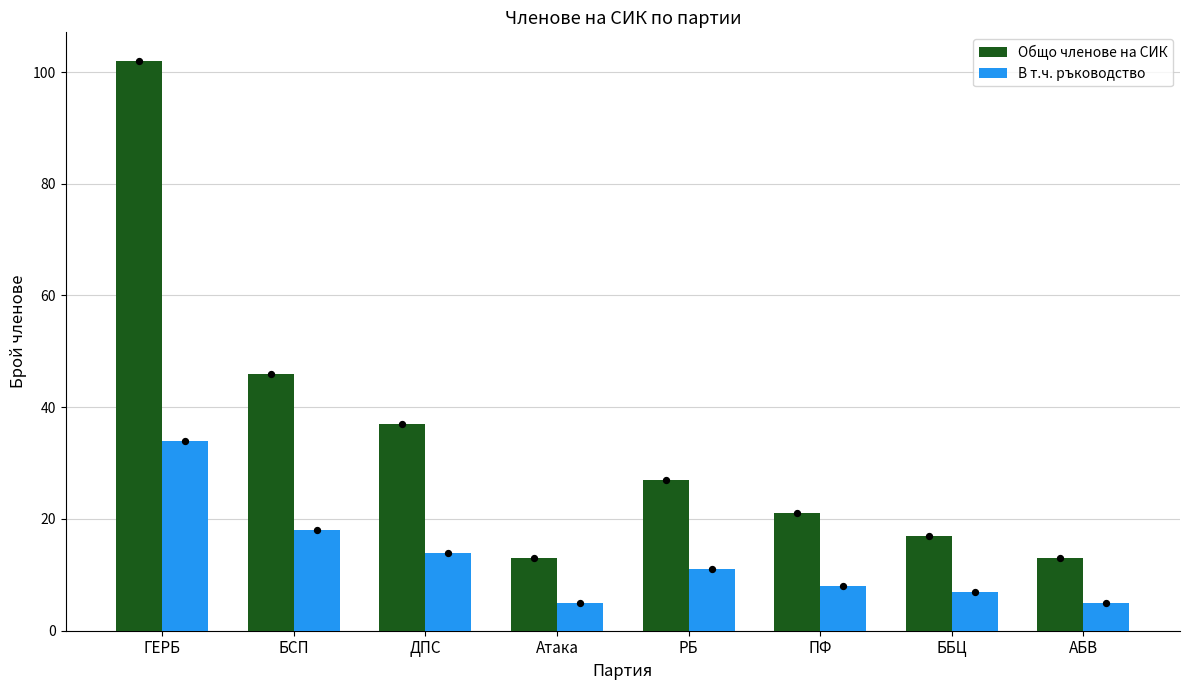

At which category is the sum across all series the highest?

ГЕРБ